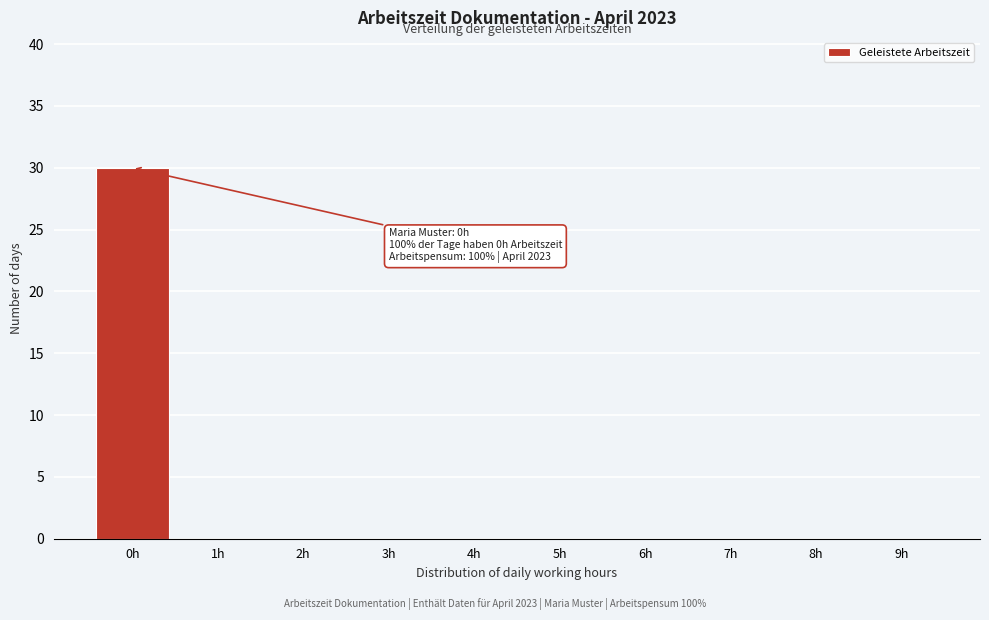

Reading left to right, list all the values displayed in this chart.

0h=30	1h=0	2h=0	3h=0	4h=0	5h=0	6h=0	7h=0	8h=0	9h=0